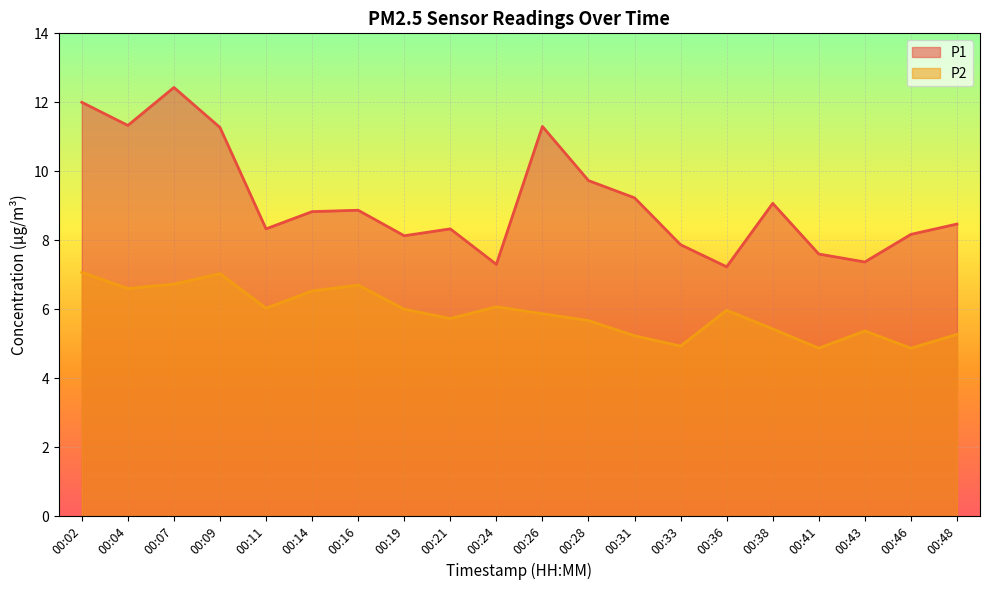

True or false: P1 has more than 1 interior local peaks.

True